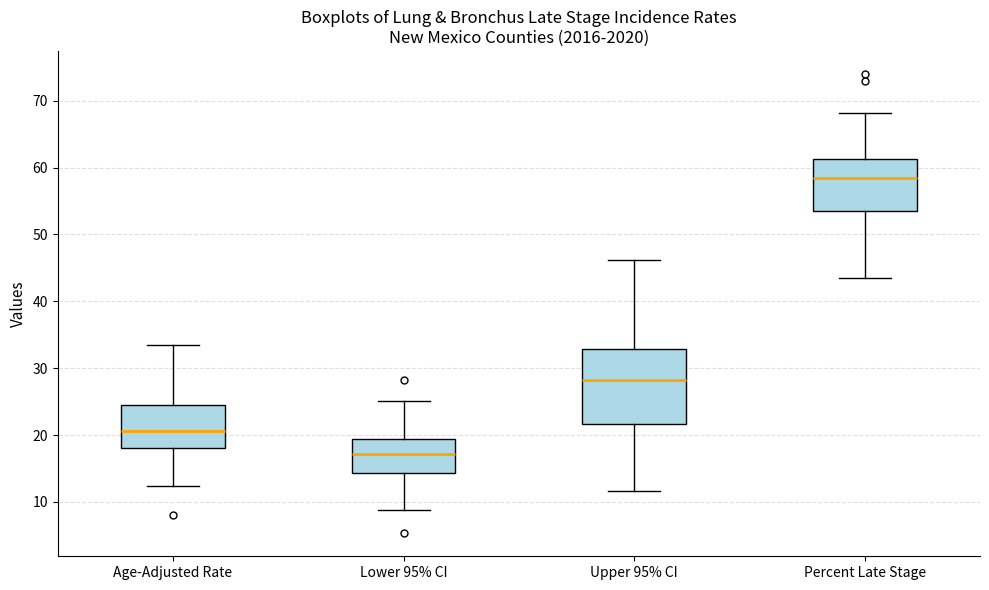

Which box has the lowest median line?

Lower 95% CI